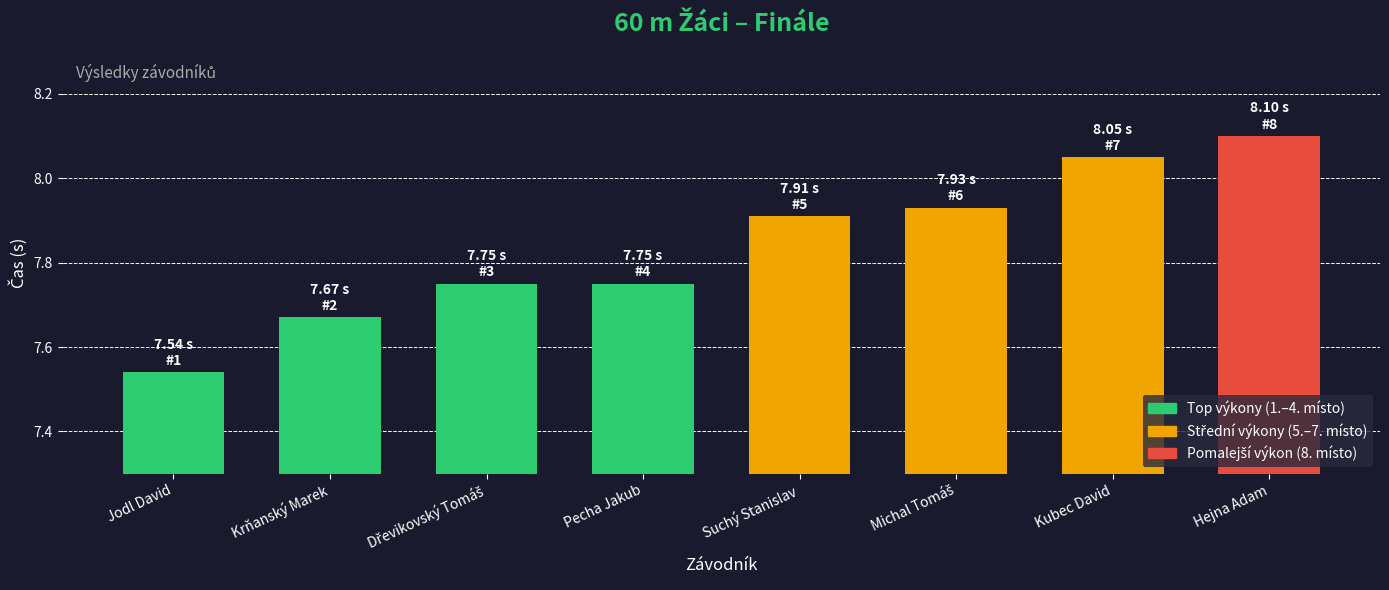

Which category has the lowest value across all series?

Jodl David